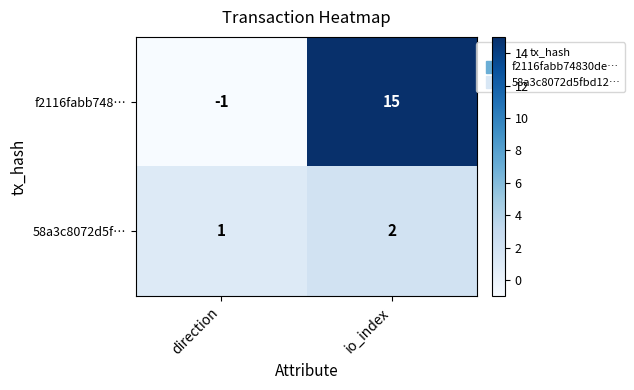

What is the difference between the highest and lowest values at io_index?

13